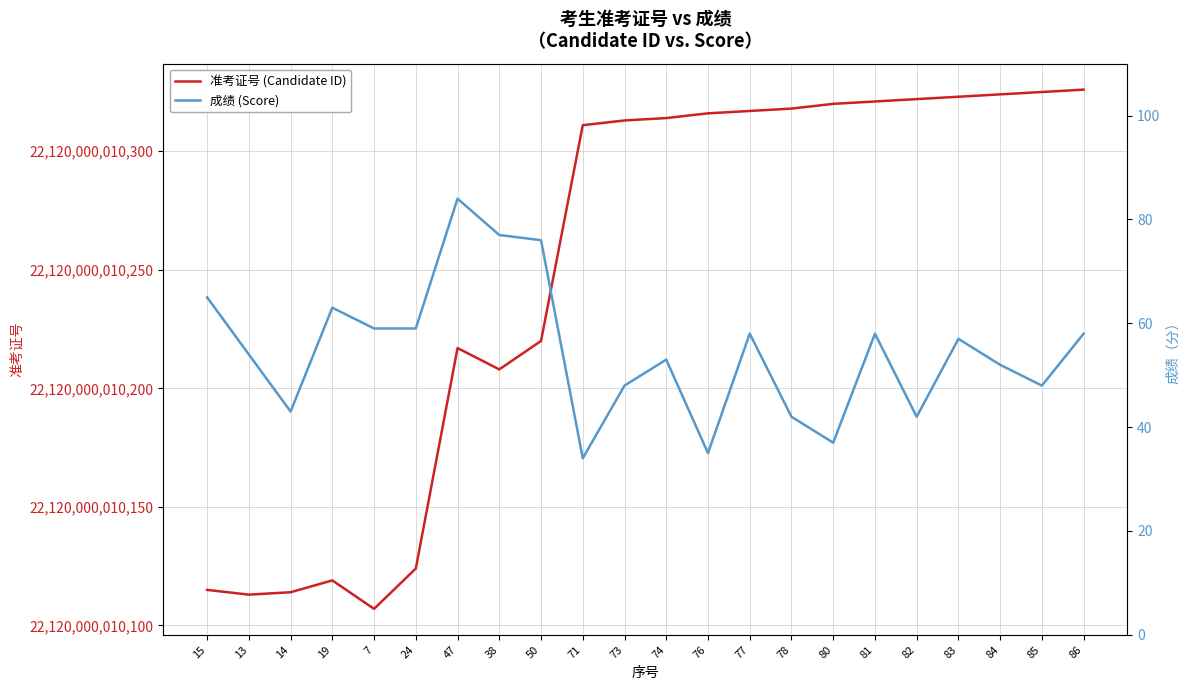

What is the difference between the 成绩 values at 7 and 15?

6